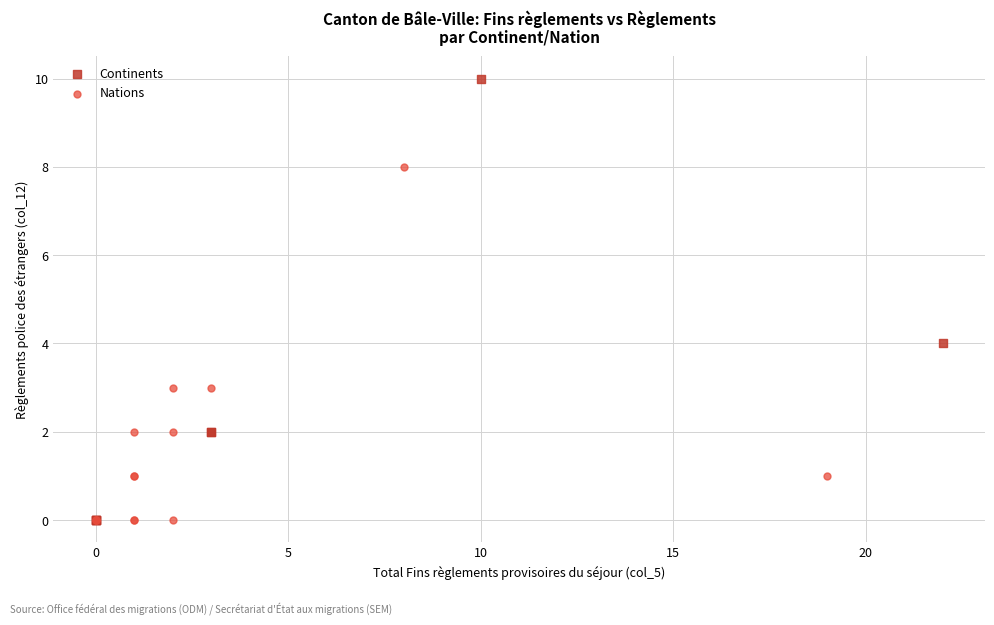

Which series has the widest spread of Y values?

Continents